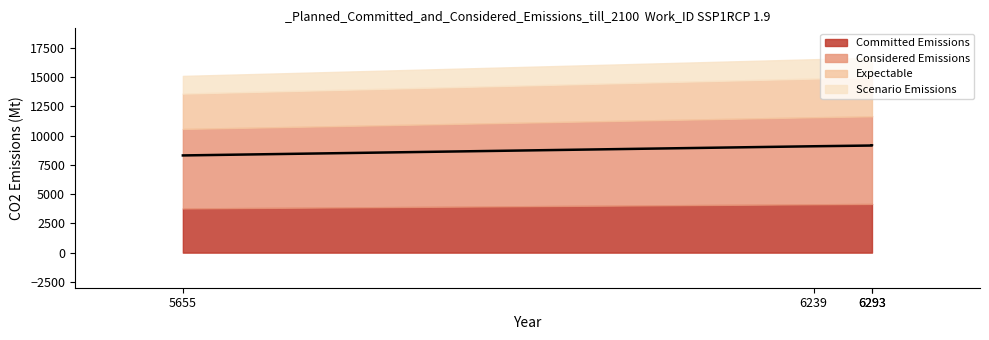

The value at 6293 is 14393.9. True or false?

False